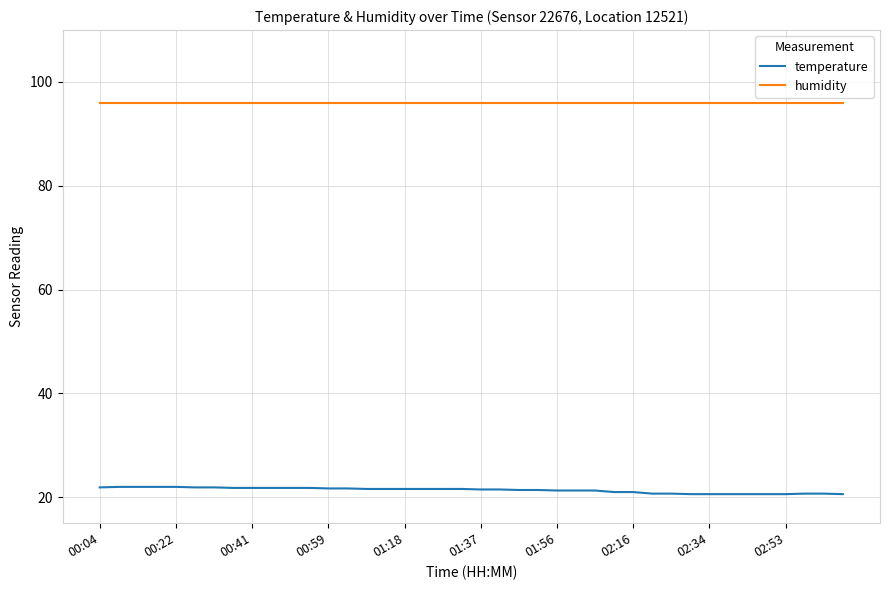

What is the maximum value shown in the chart?

96.0